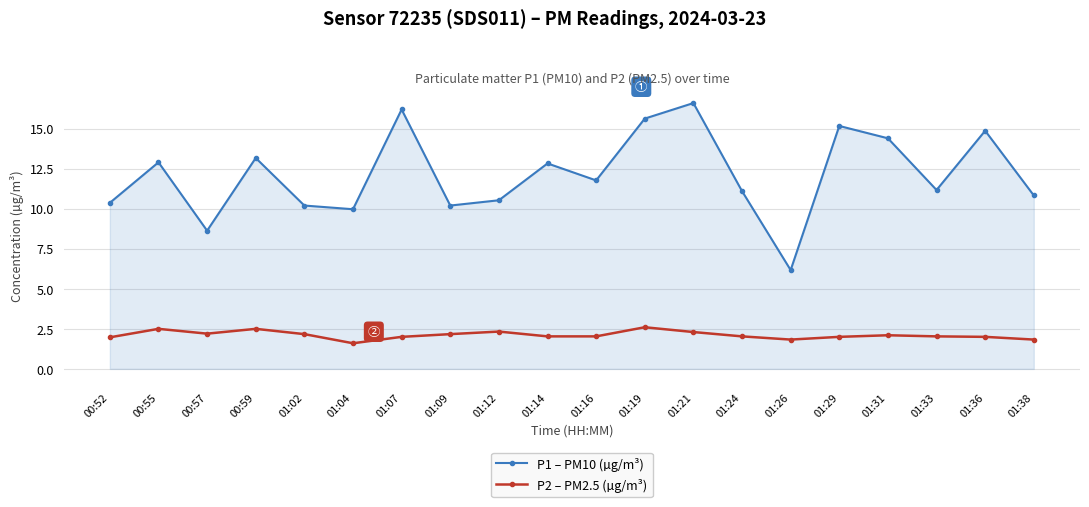

What is the difference between the highest and lowest values at 00:59?

10.7